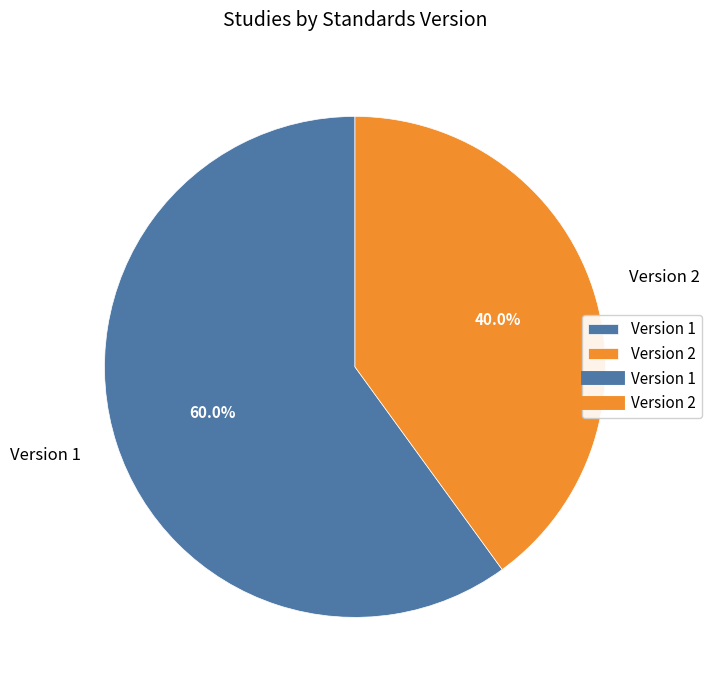

Between Version 2 and Version 1, which is larger?

Version 1